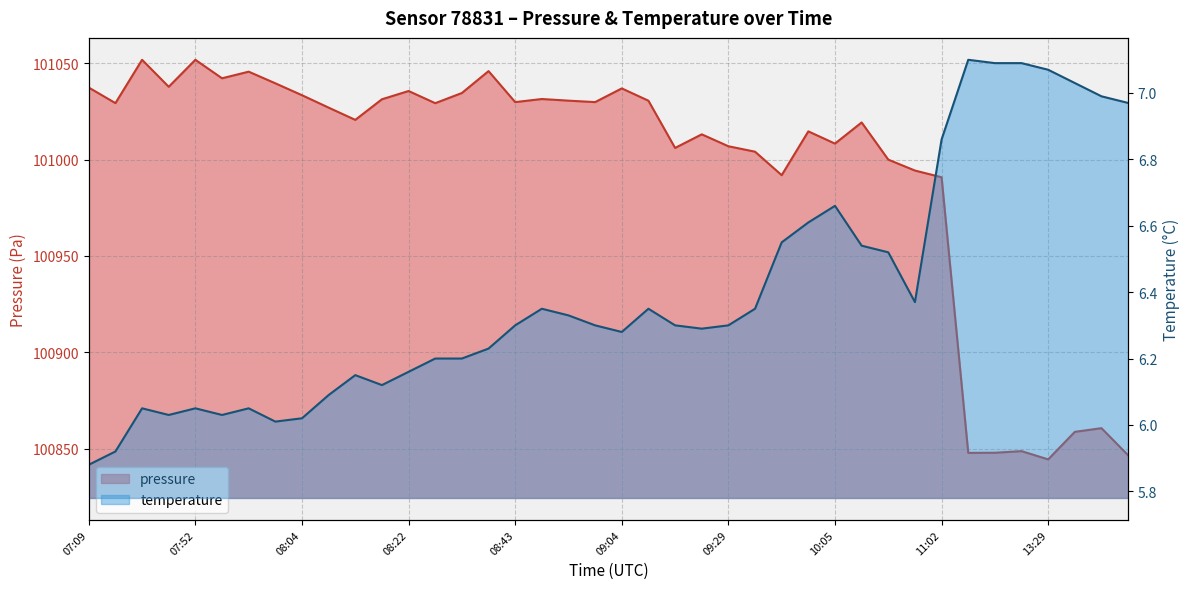

What is the maximum value shown in the chart?

101051.8